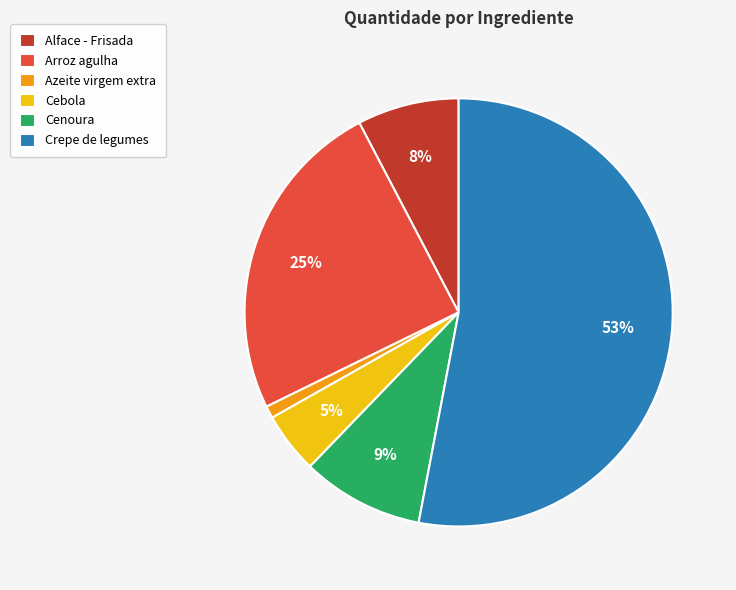

Is the sum of Cebola and Cenoura greater than half?

No